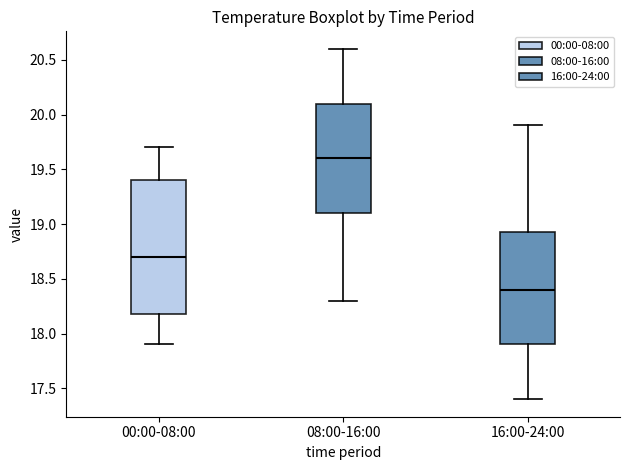

Where does the lower whisker of the box for 00:00-08:00 end on the y-axis? The values are not printed on the chart, so give them approximately, as read against the axis.

17.90